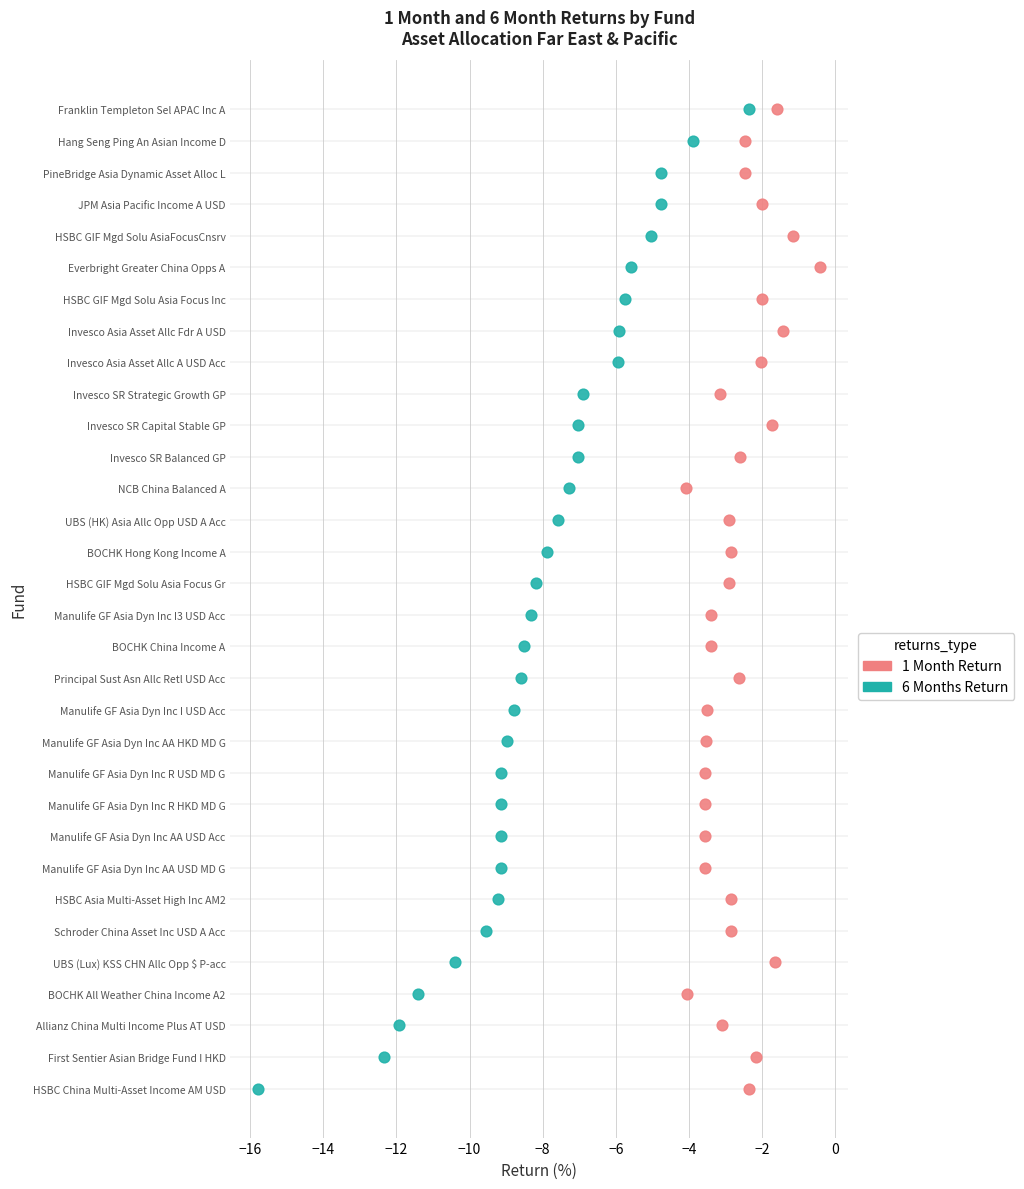

What are all the series names shown in the legend?

1 Month Return, 6 Months Return